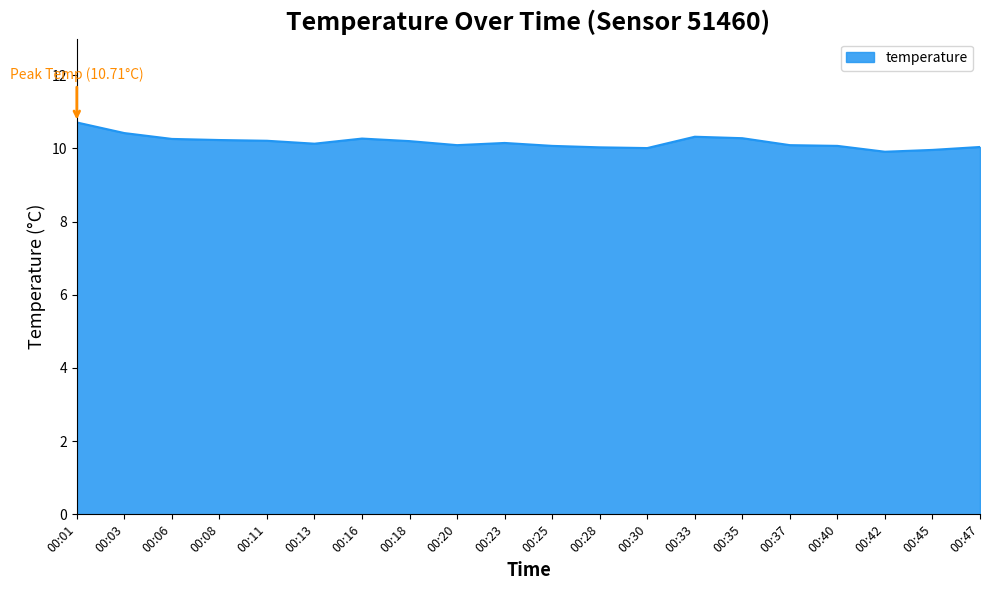

The chart shows a value of 3.2 at 00:40. True or false?

False